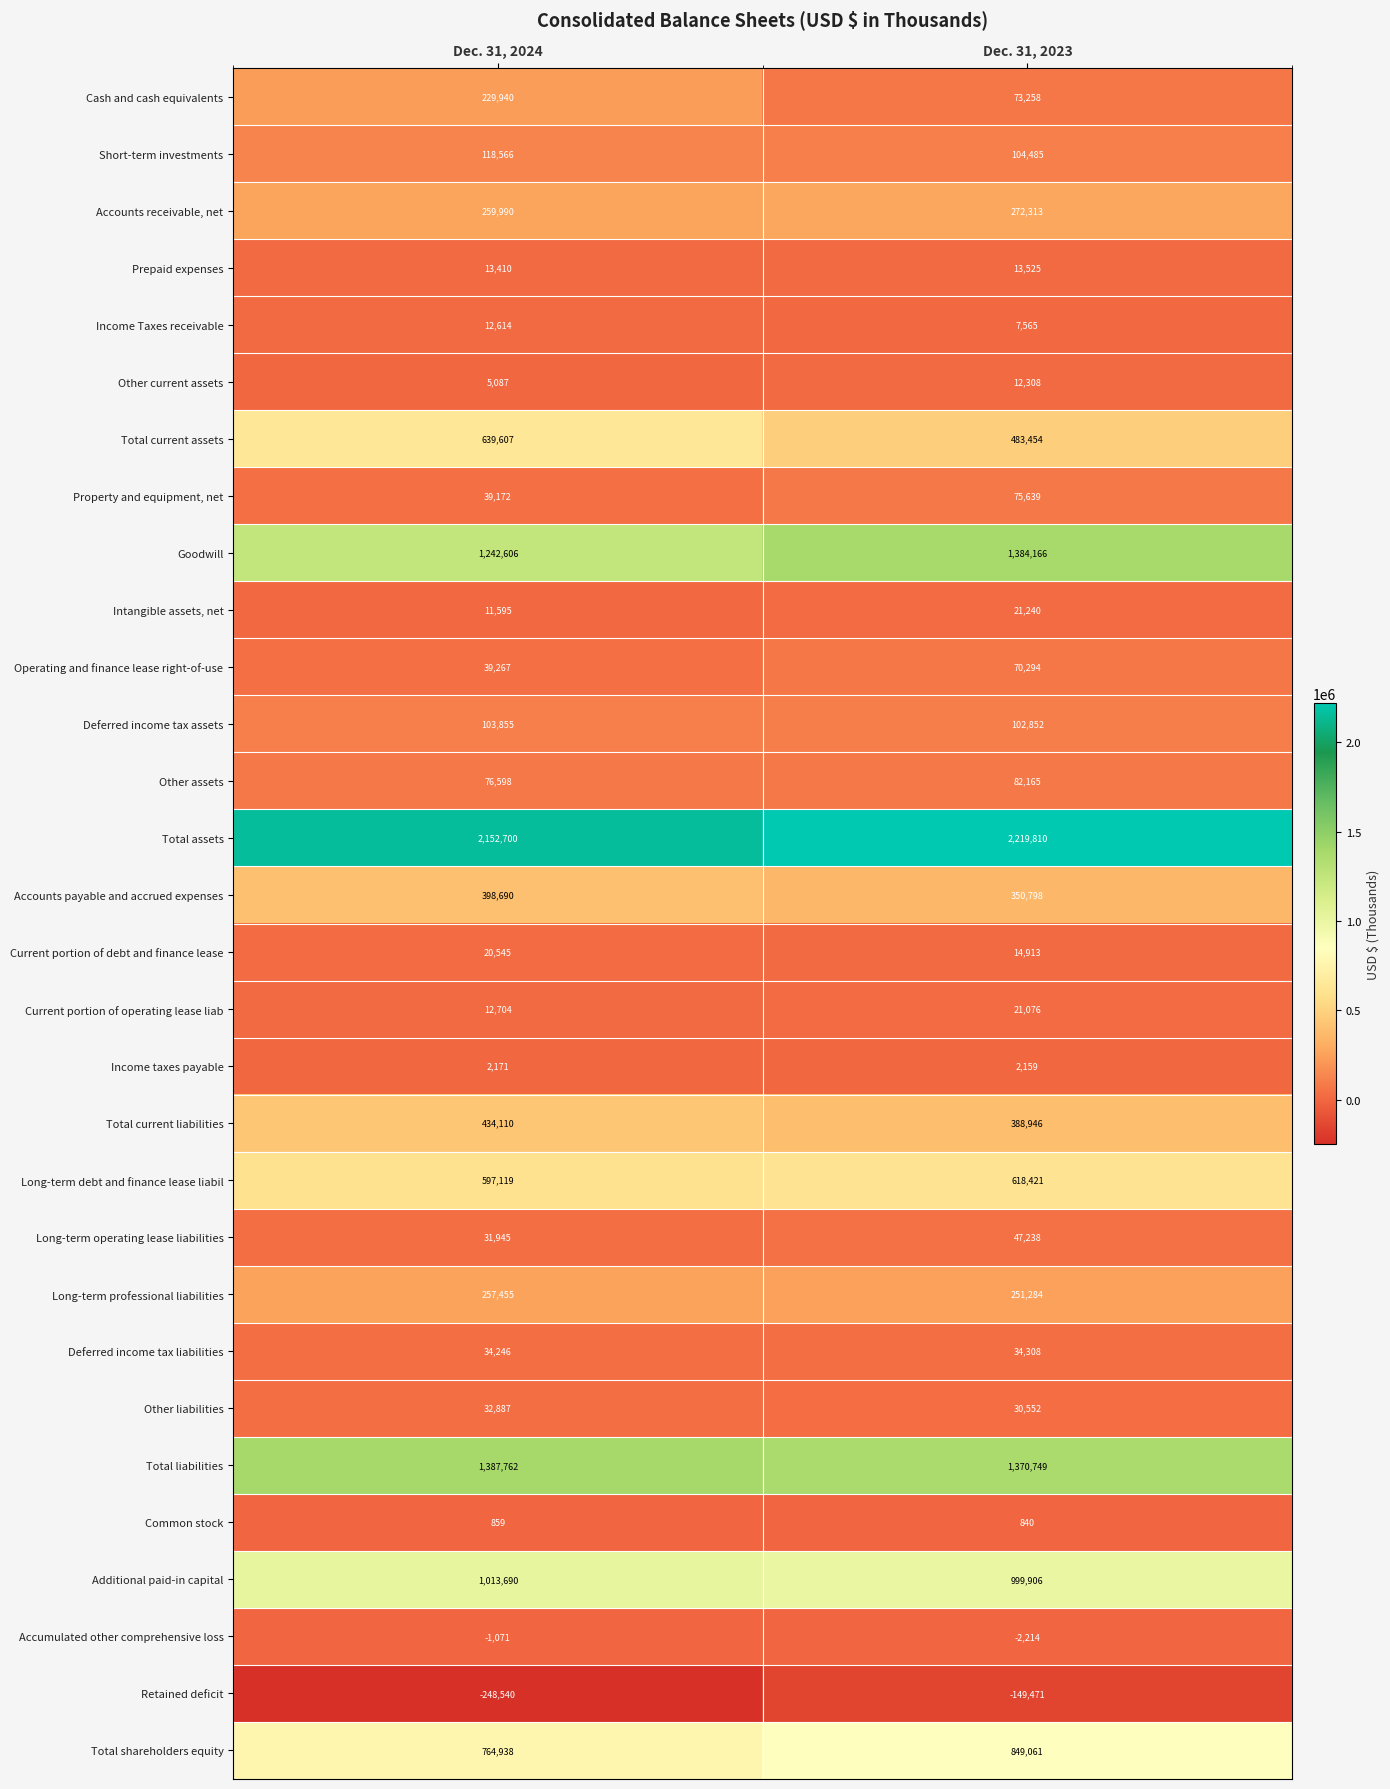

Rank the series at Dec. 31, 2024 from lowest to highest value.

Retained deficit, Accumulated other comprehensive loss, Common stock, Income taxes payable, Other current assets, Intangible assets, net, Income Taxes receivable, Current portion of operating lease liab, Prepaid expenses, Current portion of debt and finance lease, Long-term operating lease liabilities, Other liabilities, Deferred income tax liabilities, Property and equipment, net, Operating and finance lease right-of-use, Other assets, Deferred income tax assets, Short-term investments, Cash and cash equivalents, Long-term professional liabilities, Accounts receivable, net, Accounts payable and accrued expenses, Total current liabilities, Long-term debt and finance lease liabil, Total current assets, Total shareholders equity, Additional paid-in capital, Goodwill, Total liabilities, Total assets